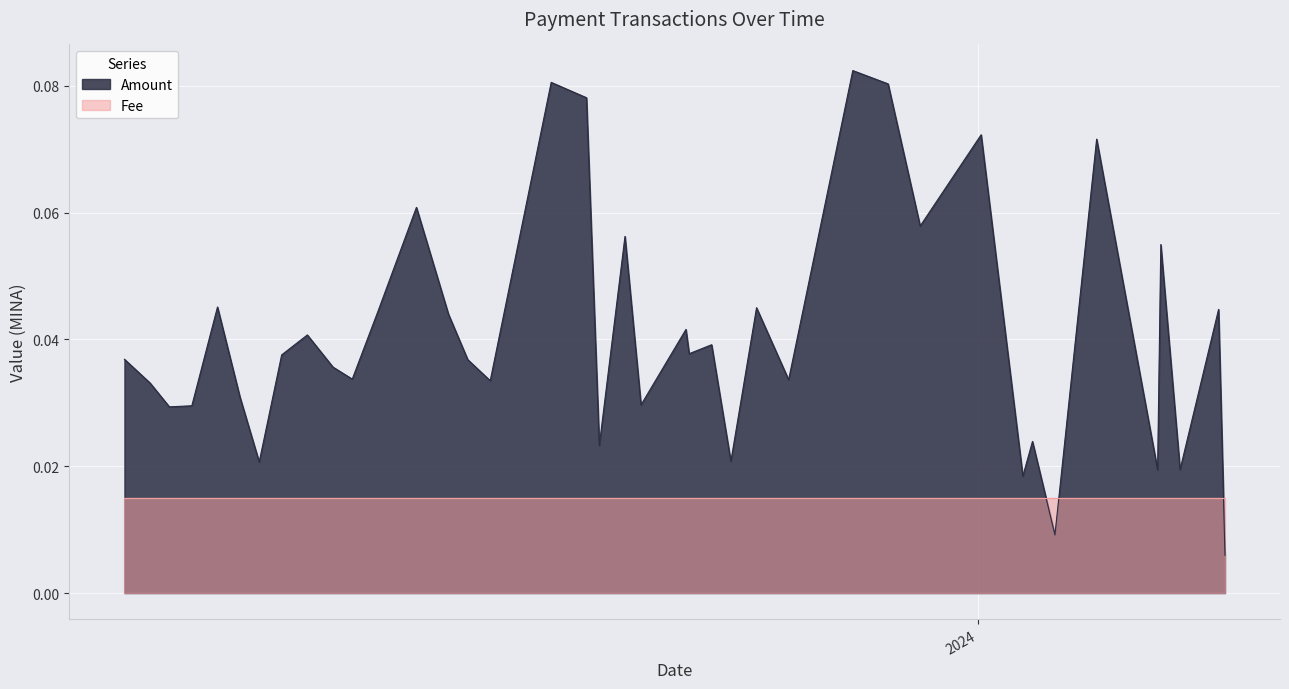

How many intersections are there between Amount and Fee?

3